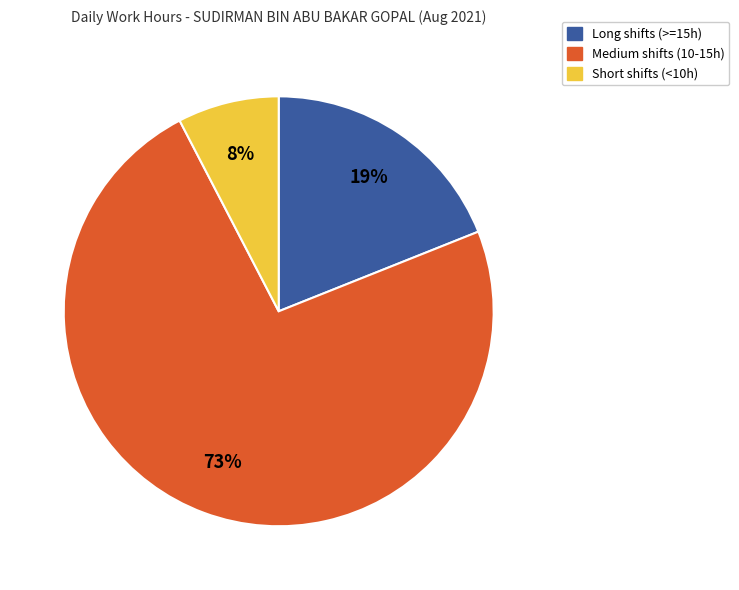

To the nearest percent, what is the average slice percentage?

33%